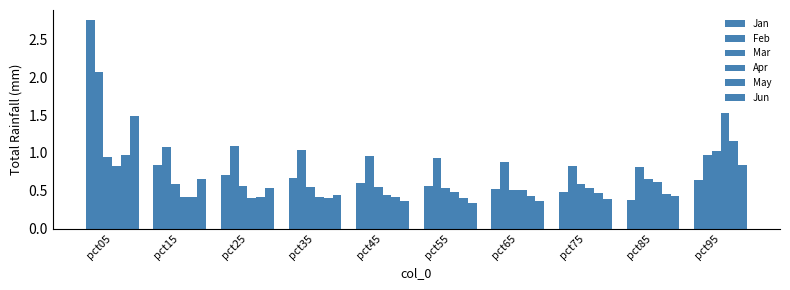

How many bars are there in total?

60